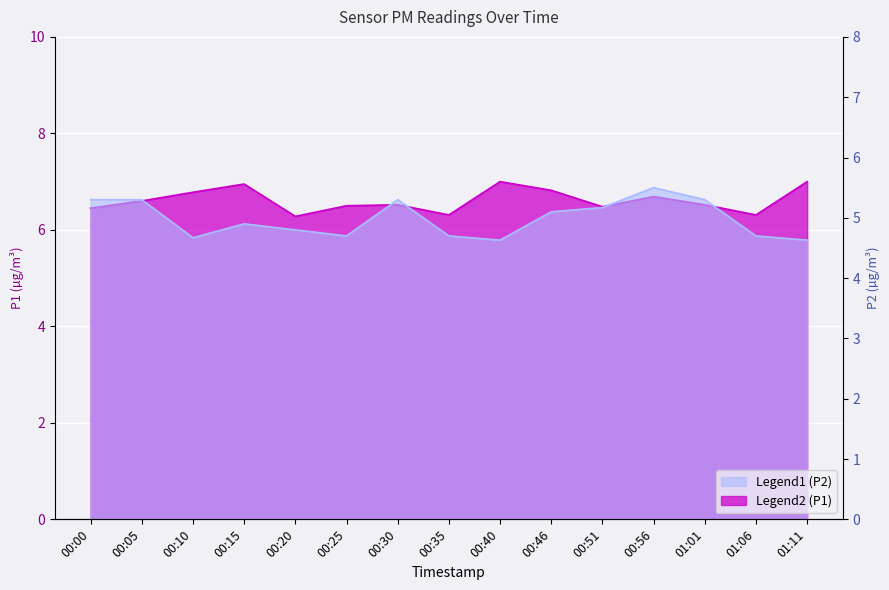

What is the value of the P2 point at the 15th from the left?

4.6